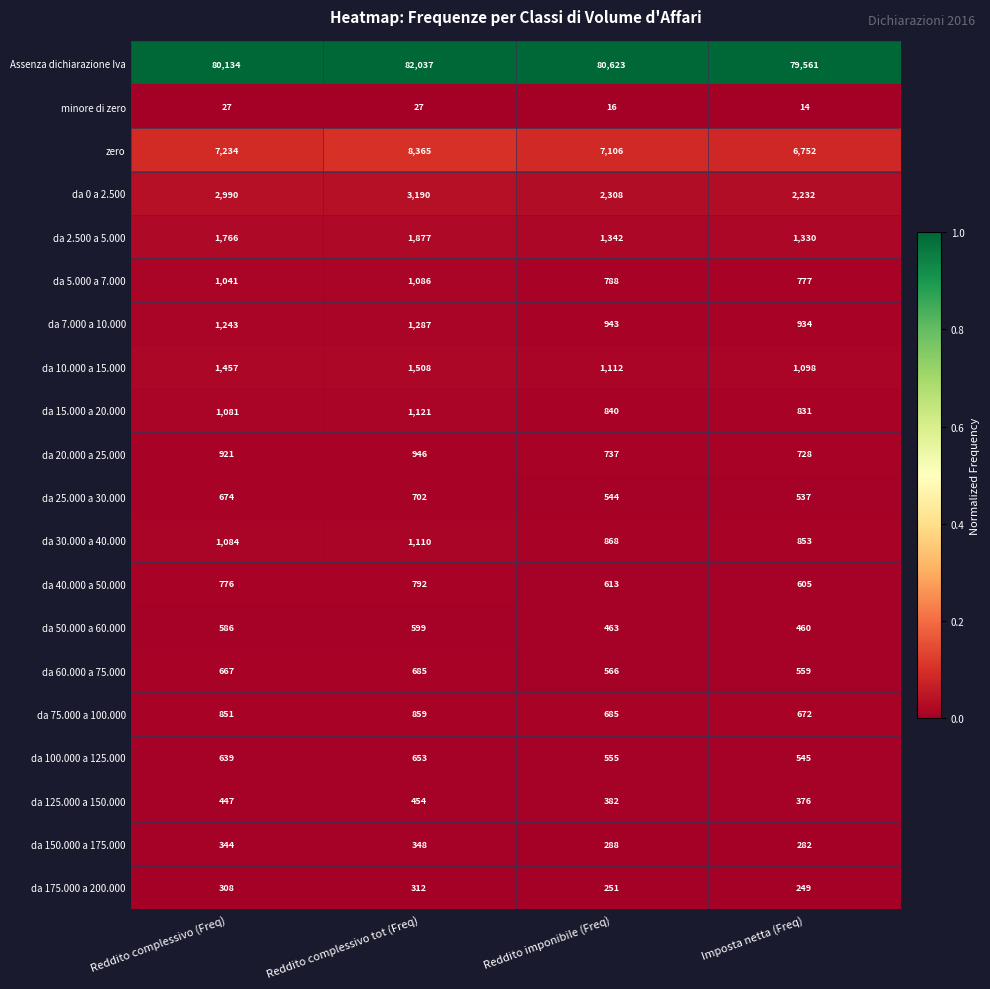

What is the approximate value of da 175.000 a 200.000 at Reddito imponibile (Freq)?

251